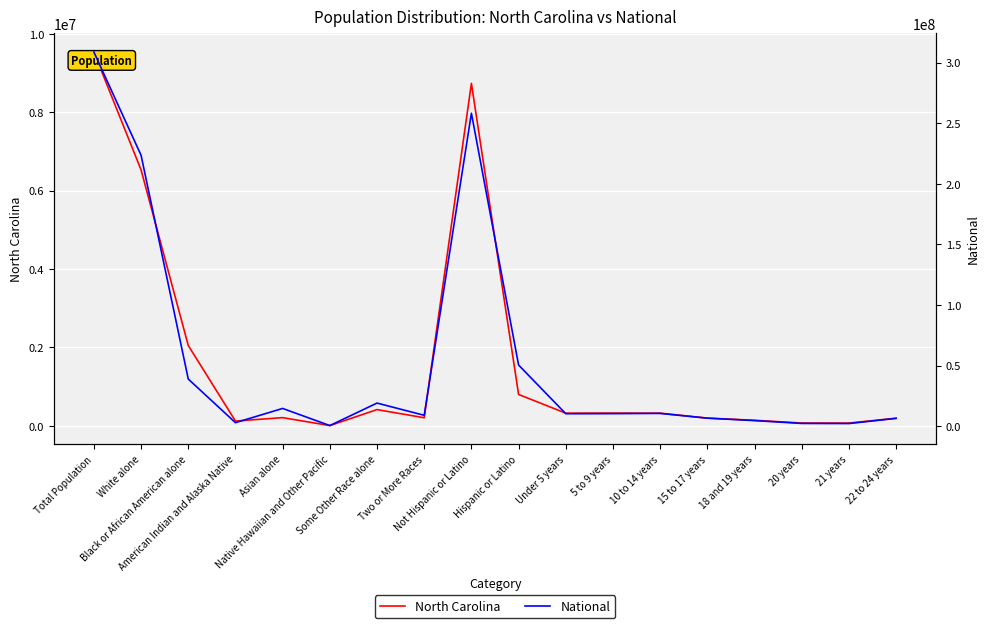

True or false: North Carolina and National intersect in this chart.

False